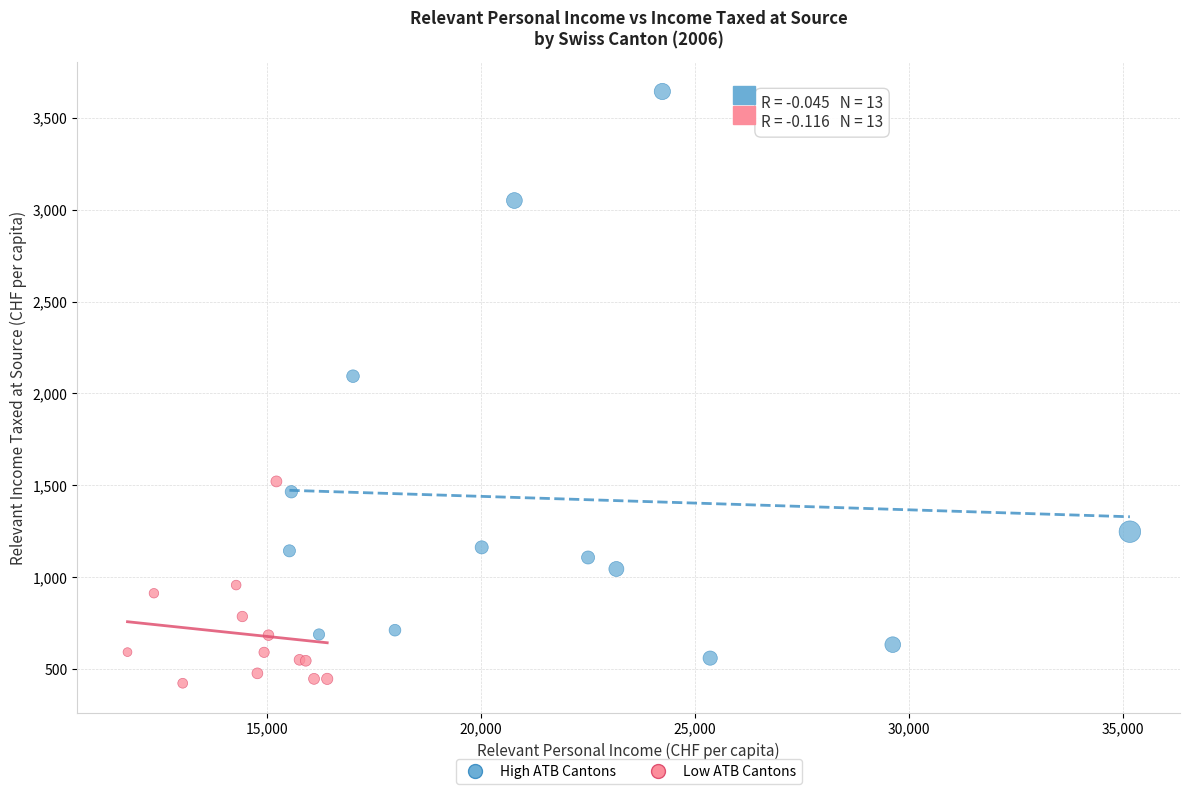

What are all the series names shown in the legend?

High ATB Cantons, Low ATB Cantons